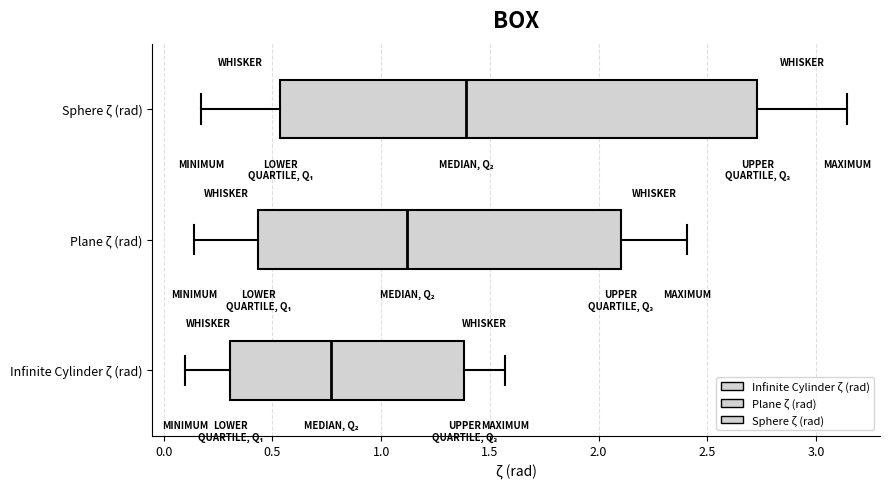

Reading bottom to top, read every box against the x-axis: the position of its median line, the range the box covers, and the ends of its whiskers. The values are not printed on the chart, so give them approximately, as read against the axis.

Infinite Cylinder ζ (rad): median 0.75, box 0.30 to 1.40, whiskers 0.10 to 1.55
Plane ζ (rad): median 1.10, box 0.45 to 2.10, whiskers 0.15 to 2.40
Sphere ζ (rad): median 1.40, box 0.55 to 2.75, whiskers 0.15 to 3.15